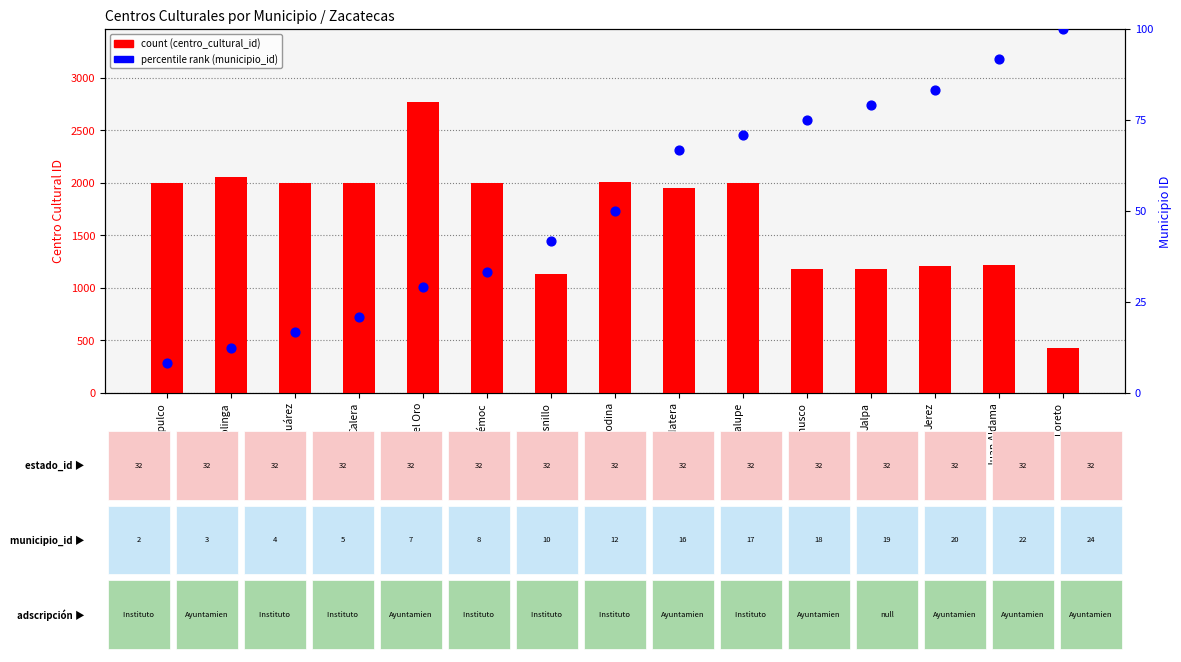

Which series reaches the maximum Y coordinate?

count (centro_cultural_id)